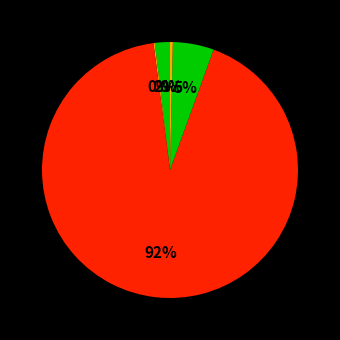

Rank the categories by value from lowest to highest.

新晃侗族自治县劳动监察大队, 新晃侗族自治县工伤保险服务中心, 新晃侗族自治县人力资源和社会保障局, 新晃侗族自治县就业服务中心, 新晃侗族自治县社会保险服务中心